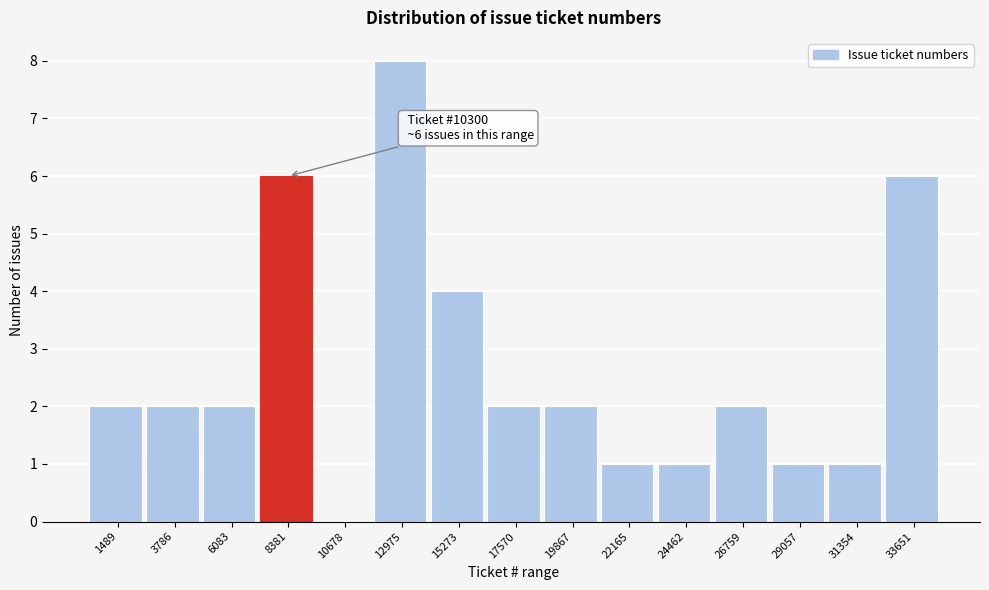

Reading left to right, transcribe all the data shown in this chart.

1489=2	3786=2	6083=2	8381=6	10678=0	12975=8	15273=4	17570=2	19867=2	22165=1	24462=1	26759=2	29057=1	31354=1	33651=6